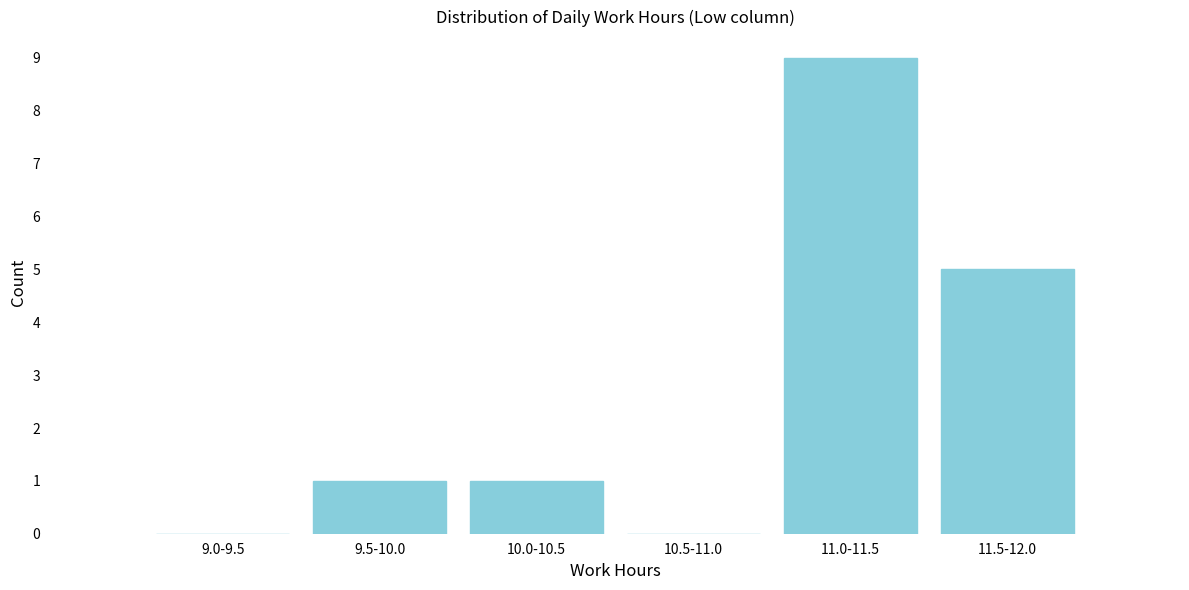

Reading left to right, what are all the values shown in this chart?

9.0-9.5=0	9.5-10.0=1	10.0-10.5=1	10.5-11.0=0	11.0-11.5=9	11.5-12.0=5